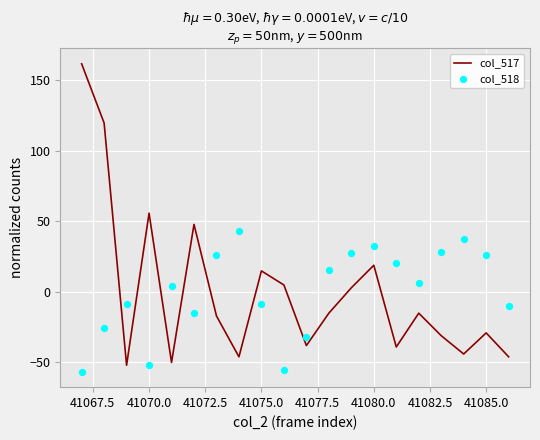

The value of col_517 at 41075.0 is 25.2. True or false?

False